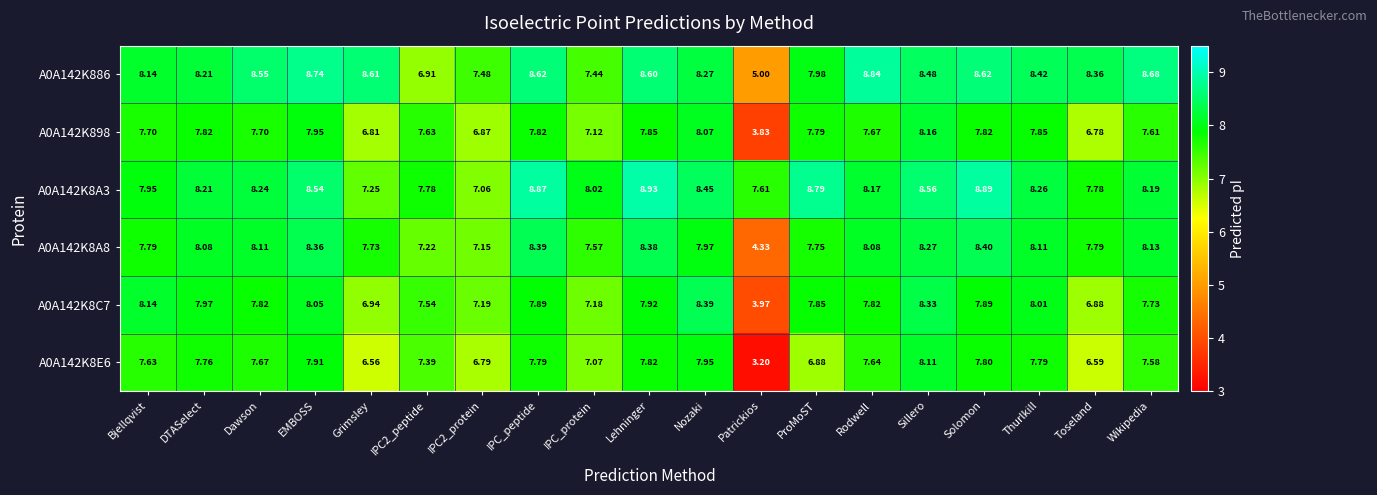

Is the value of A0A142K8E6 at Bjellqvist greater than the value of A0A142K898 at Wikipedia?

Yes